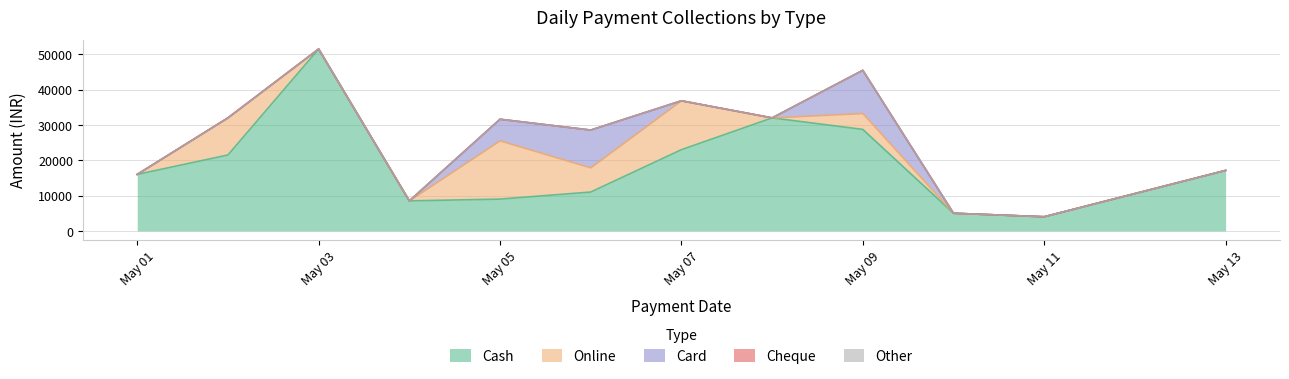

The value of Online at 02-05-2024 is 10500. True or false?

True